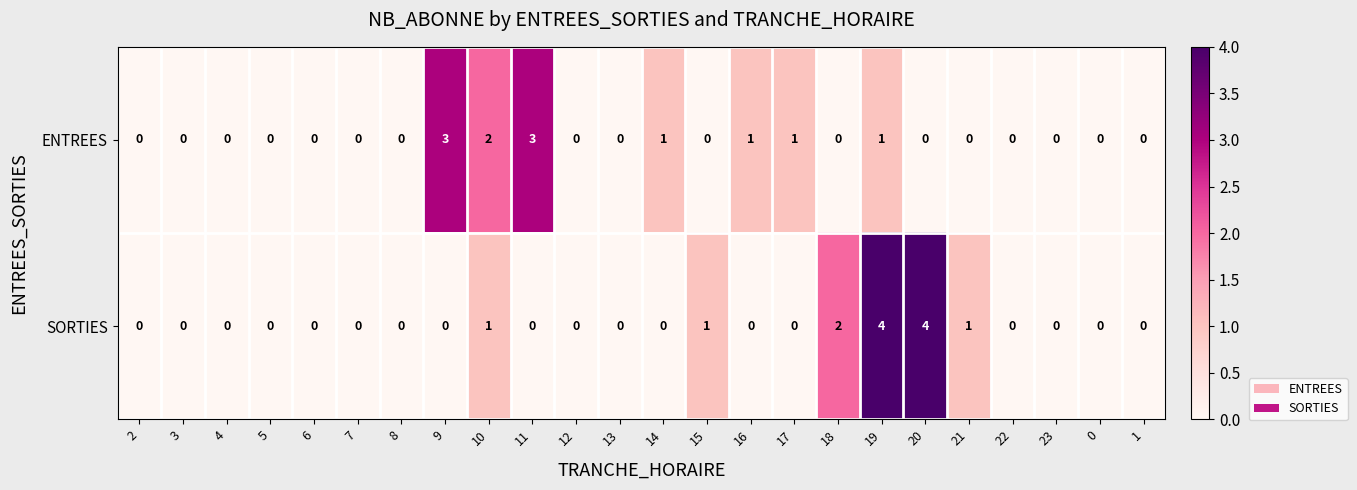

Which series has the widest spread of values?

SORTIES